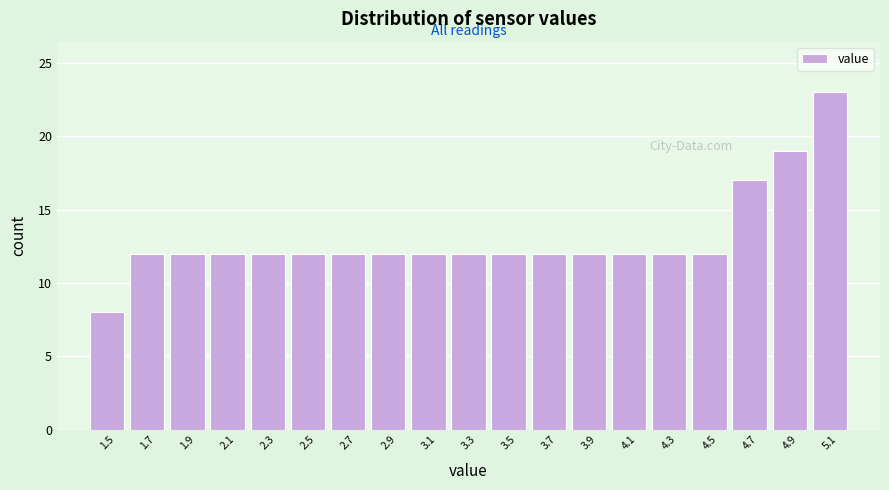

Reading left to right, transcribe this chart: for each bar, give the range it covers on the x-axis and its height. The values are not printed on the chart, so give them approximately, as read against the axis.

1.4 to 1.6: 8
1.6 to 1.8: 12
1.8 to 2.0: 12
2.0 to 2.2: 12
2.2 to 2.4: 12
2.4 to 2.6: 12
2.6 to 2.8: 12
2.8 to 3.0: 12
3.0 to 3.2: 12
3.2 to 3.4: 12
3.4 to 3.6: 12
3.6 to 3.8: 12
3.8 to 4.0: 12
4.0 to 4.2: 12
4.2 to 4.4: 12
4.4 to 4.6: 12
4.6 to 4.8: 17
4.8 to 5.0: 19
5.0 to 5.2: 23